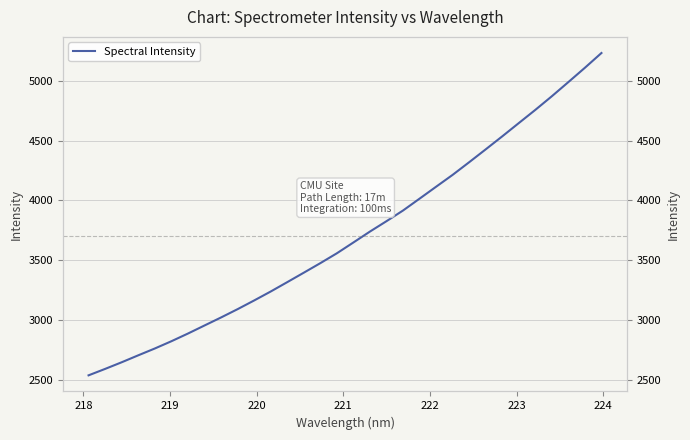

Is this an area chart (filled region under the line)?

No